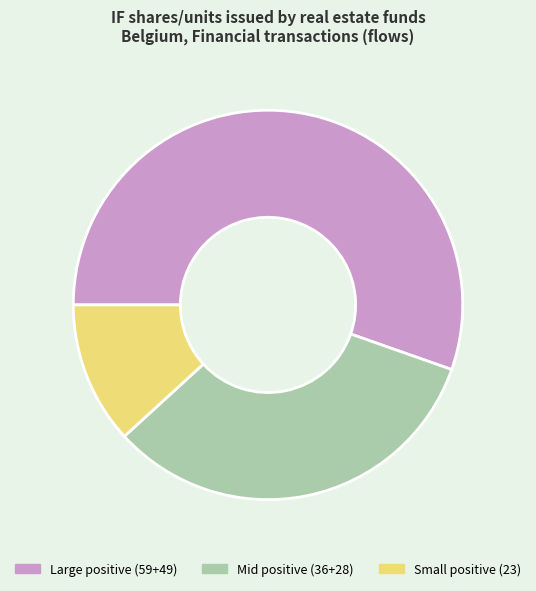

Count the number of slices in the pie.

3